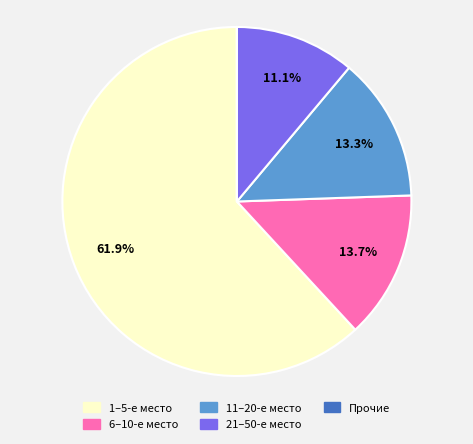

Is there a majority slice in this chart?

Yes